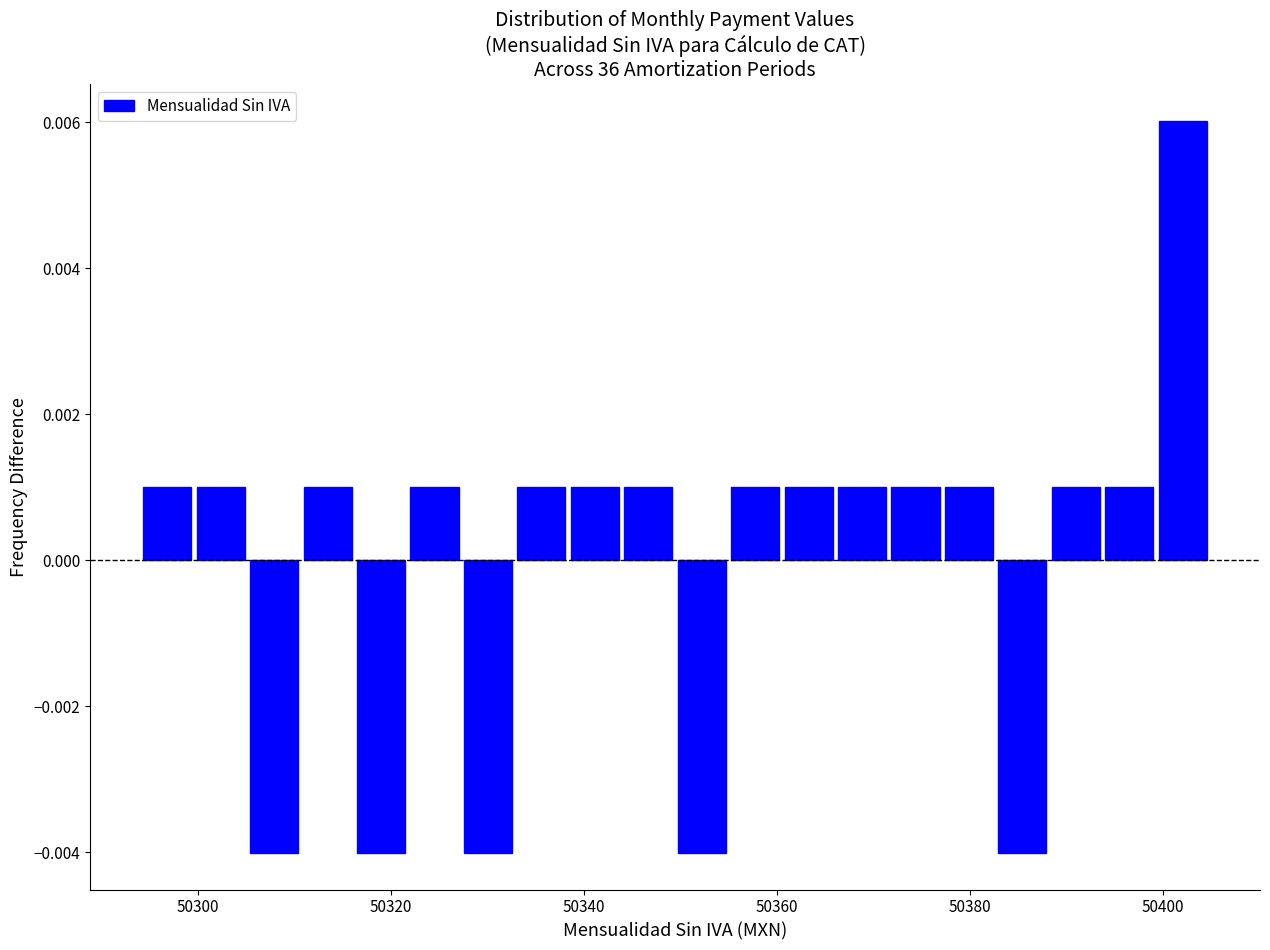

Read against the x-axis, roughly where is the centre of the tallest bar?

50402